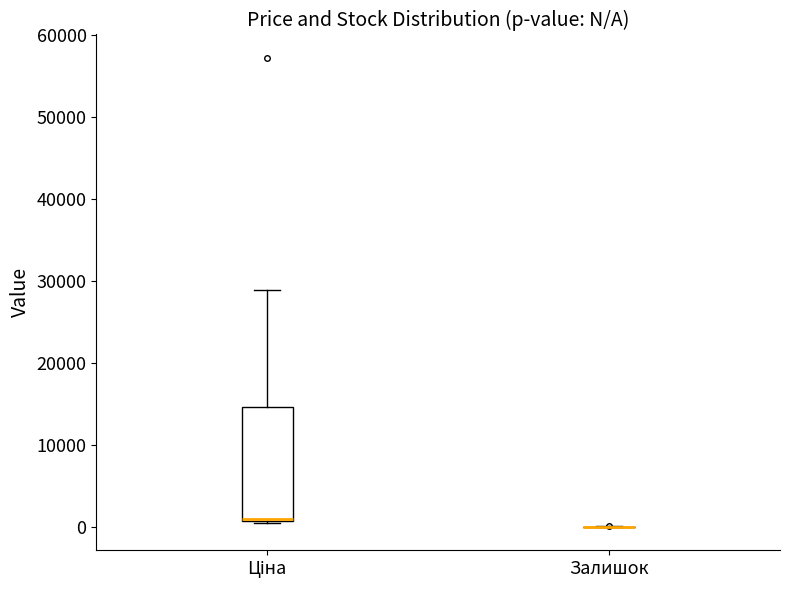

Comparing the boxes themselves (not the whiskers), which one is the tallest?

Ціна